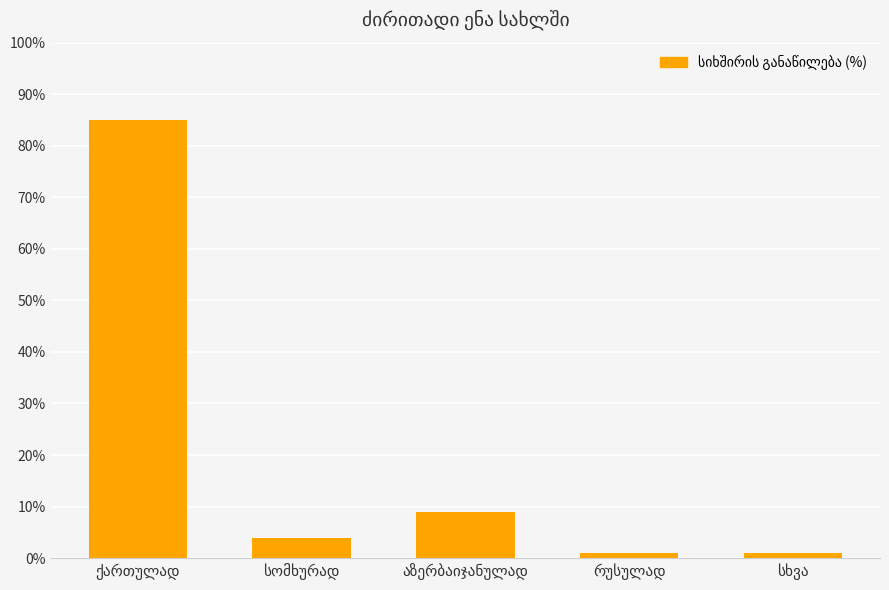

Are the bars horizontal?

No